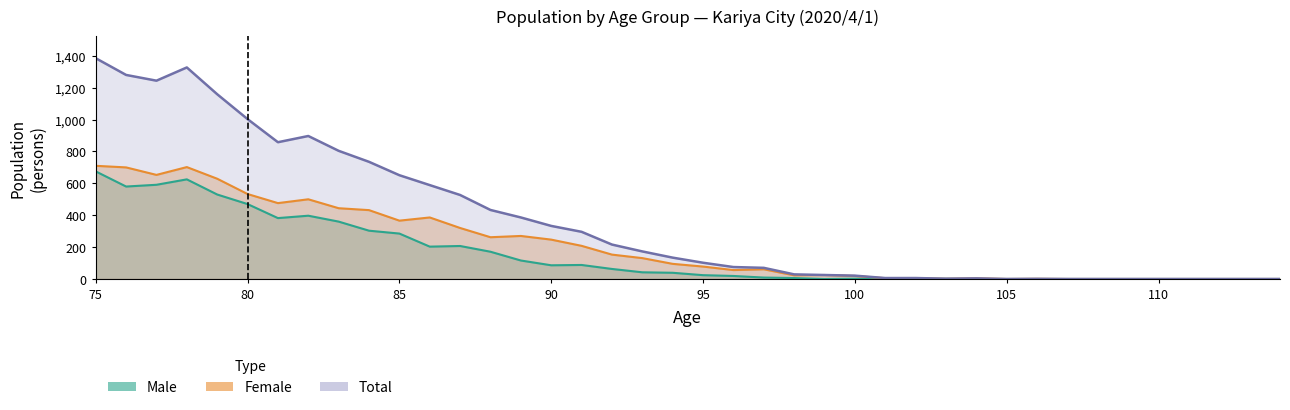

Is it true that Female equals 158 at 94?

False